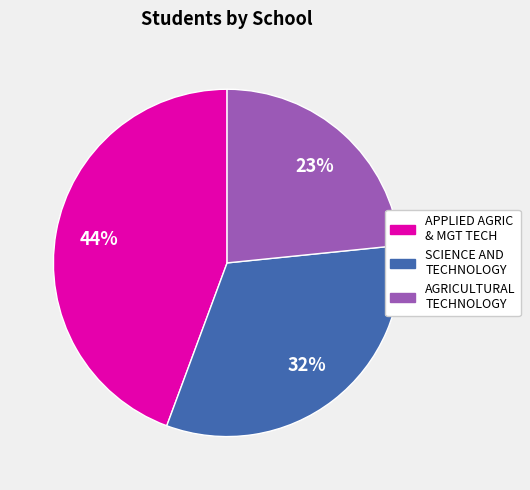

What is the largest slice in the pie chart?

APPLIED AGRIC & MGT TECH